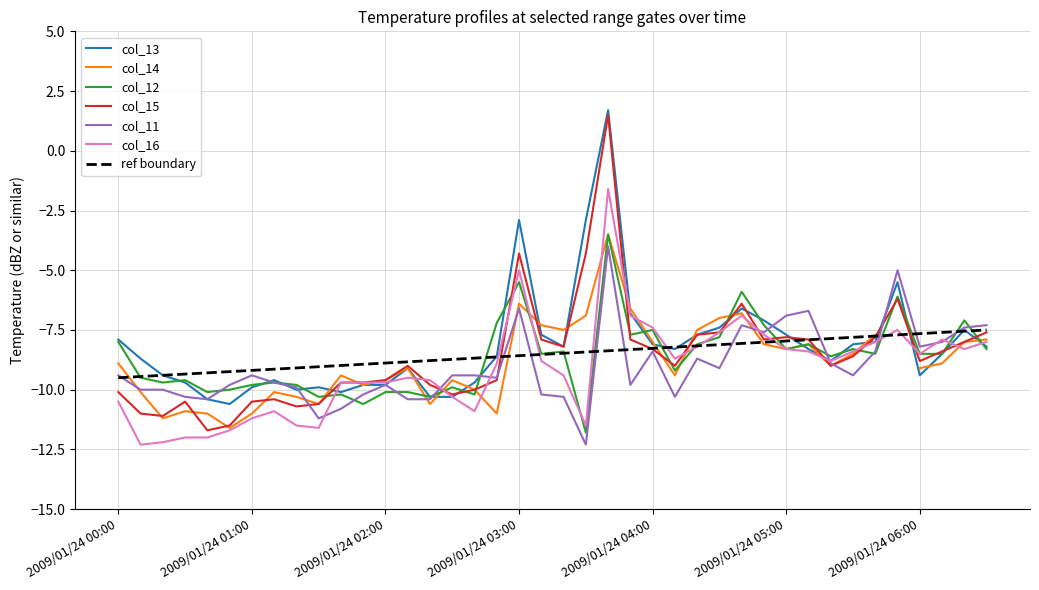

At which label is col_11 closest to -8?

2009/01/24 06:10